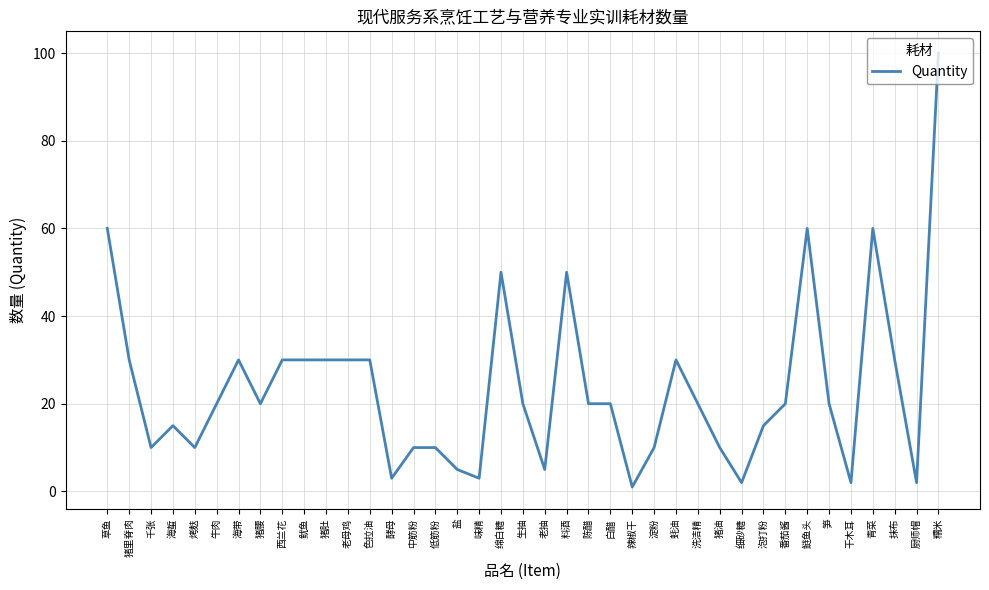

The value at 淀粉 is 16. True or false?

False